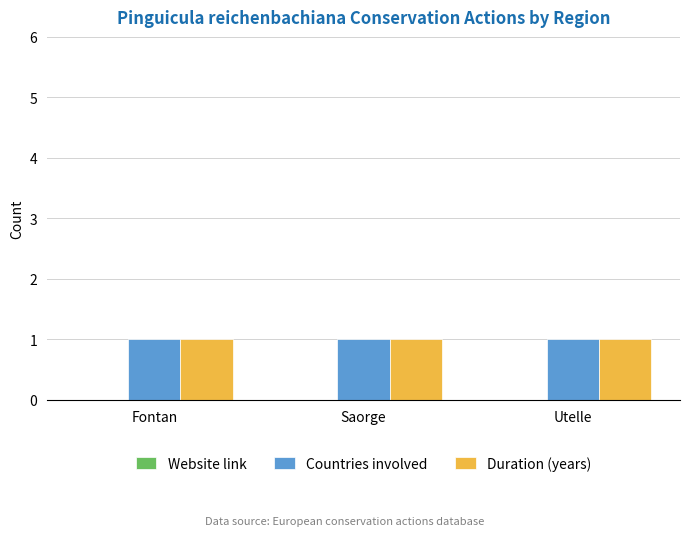

Does the chart contain any negative values?

No